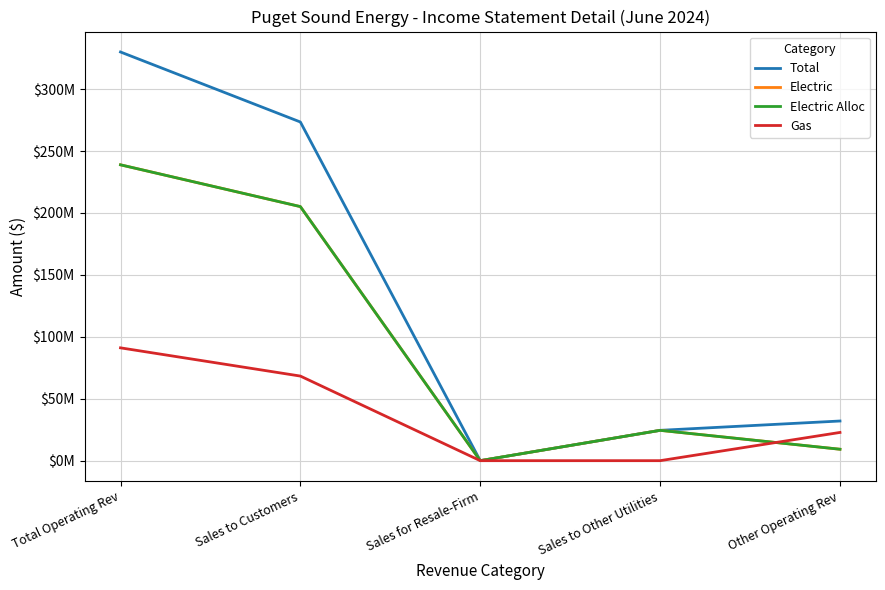

Does the chart display data point markers on the line(s)?

No